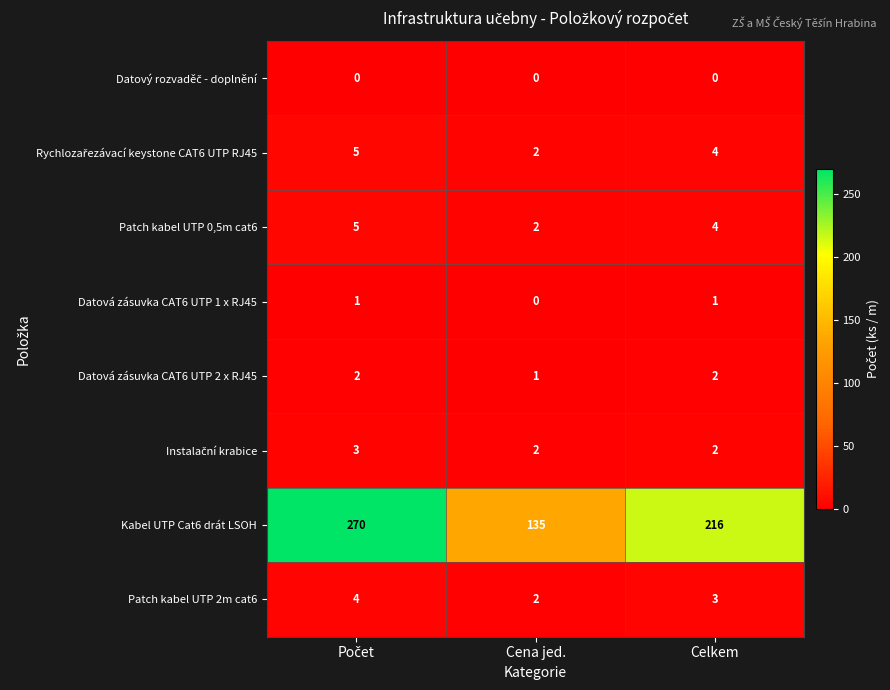

What is the greatest value displayed?

270